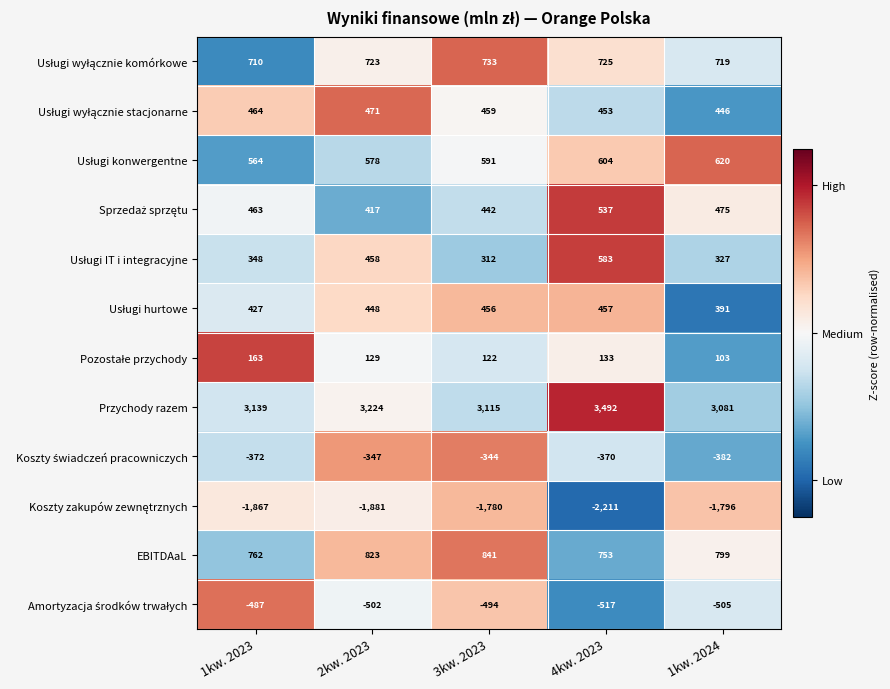

The value of EBITDAaL at 1kw. 2024 is 799. True or false?

True